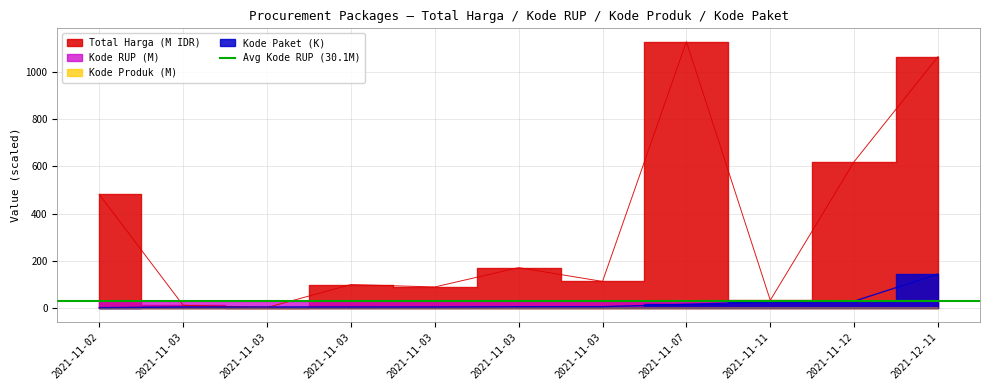

True or false: Kode Produk has more than 0 interior local peaks.

True